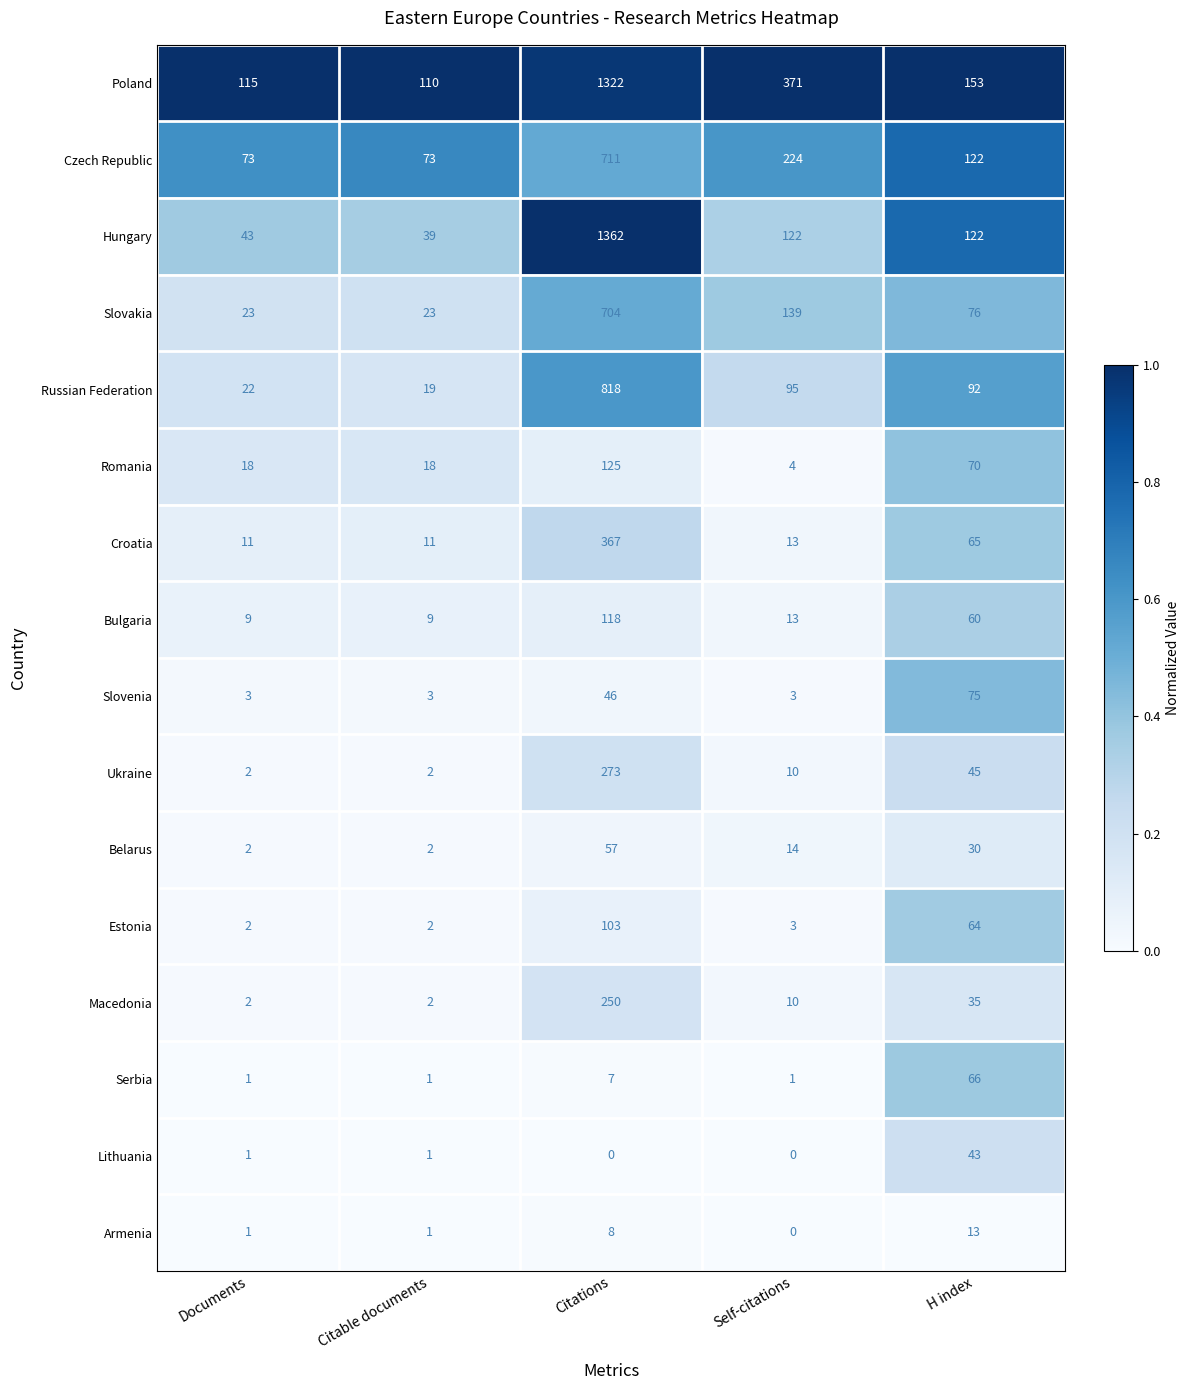

Count the number of data series in this chart.

16